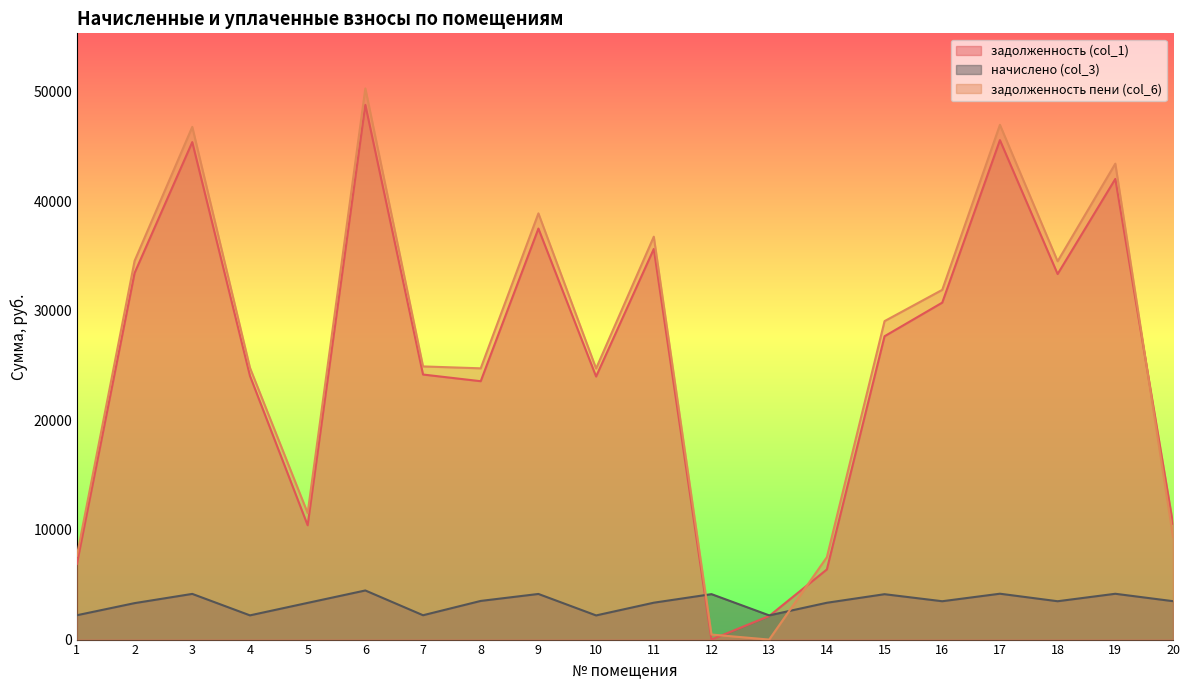

What is the value of the задолженность (col_1) point at the 1st from the left?

6898.6